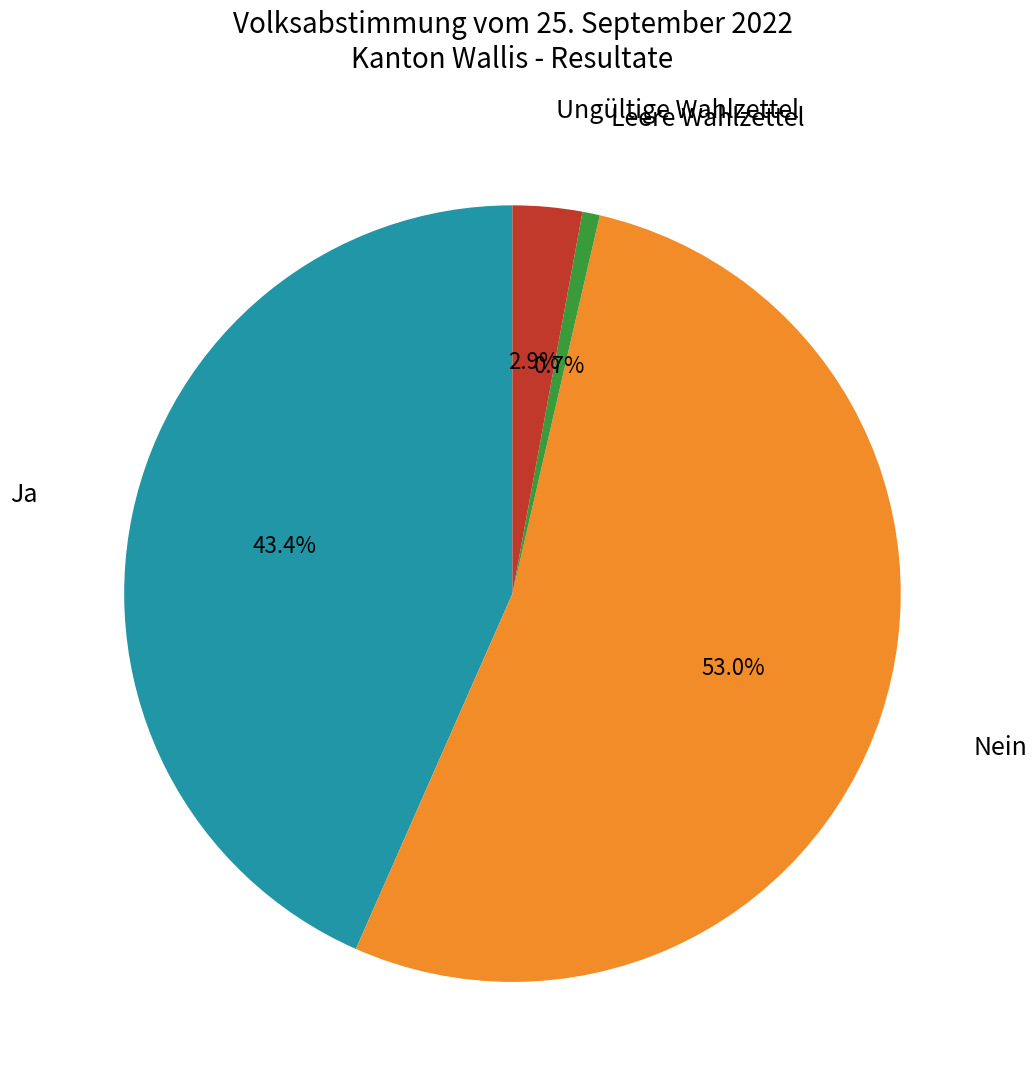

Rank the categories by value from lowest to highest.

Leere Wahlzettel, Ungültige Wahlzettel, Ja, Nein